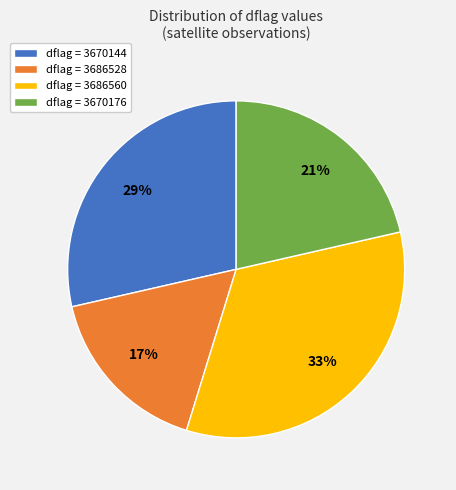

Is there any slice that represents more than half of the pie?

No